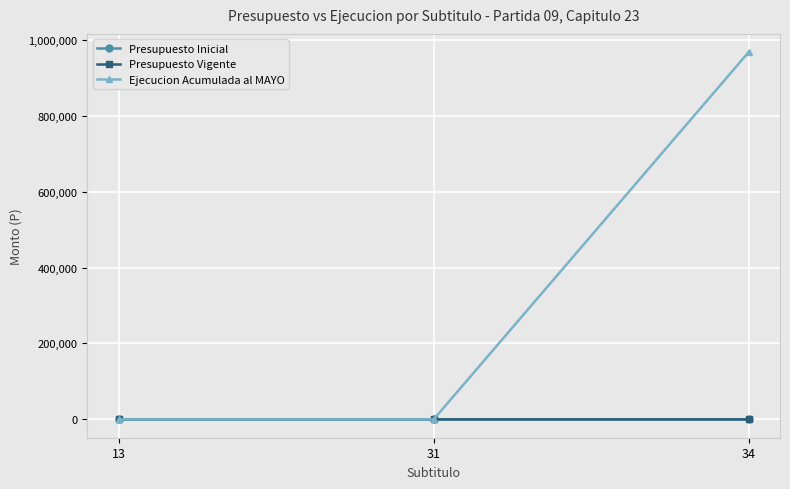

What is the value of the Ejecucion Acumulada al MAYO point at the 3rd from the left?

967356